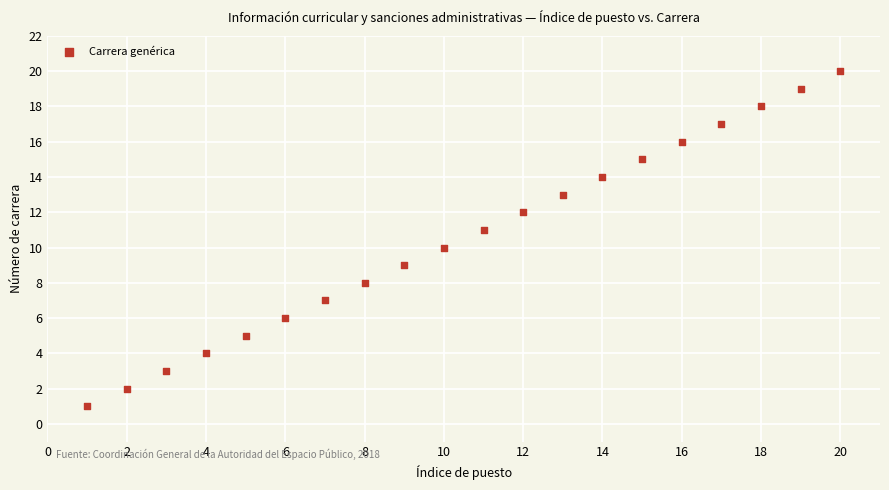

What is the range of Y values (max minus min)?

19